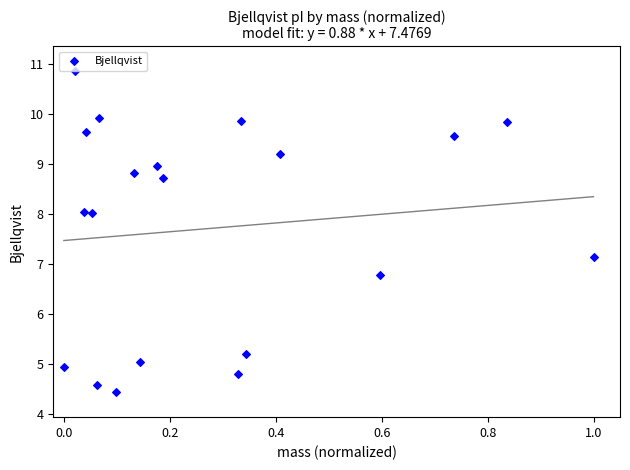

What is the range of X values (max minus min)?

1.0